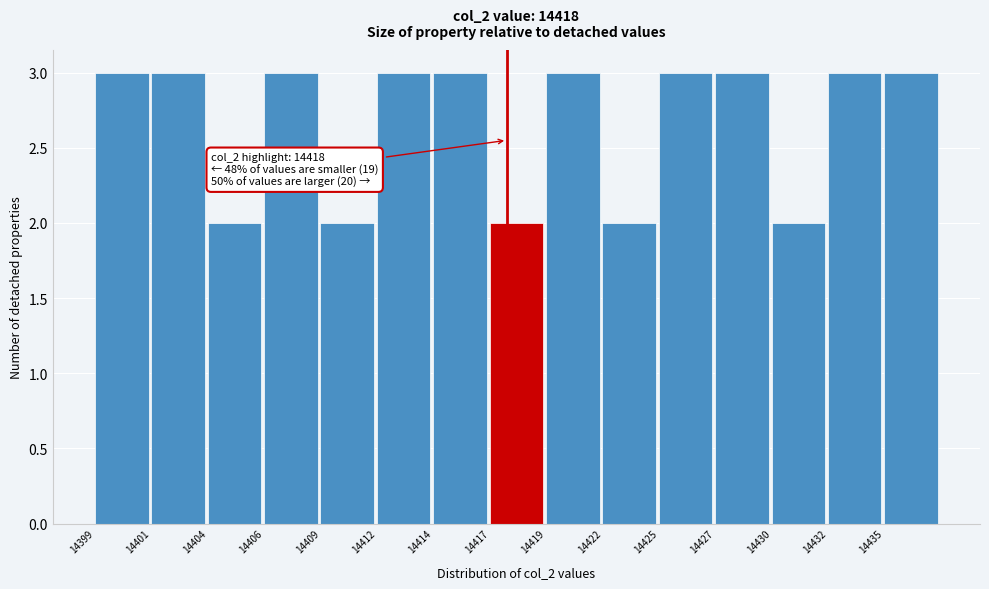

Reading left to right, list all the values displayed in this chart.

3	3	2	3	2	3	3	2	3	2	3	3	2	3	3